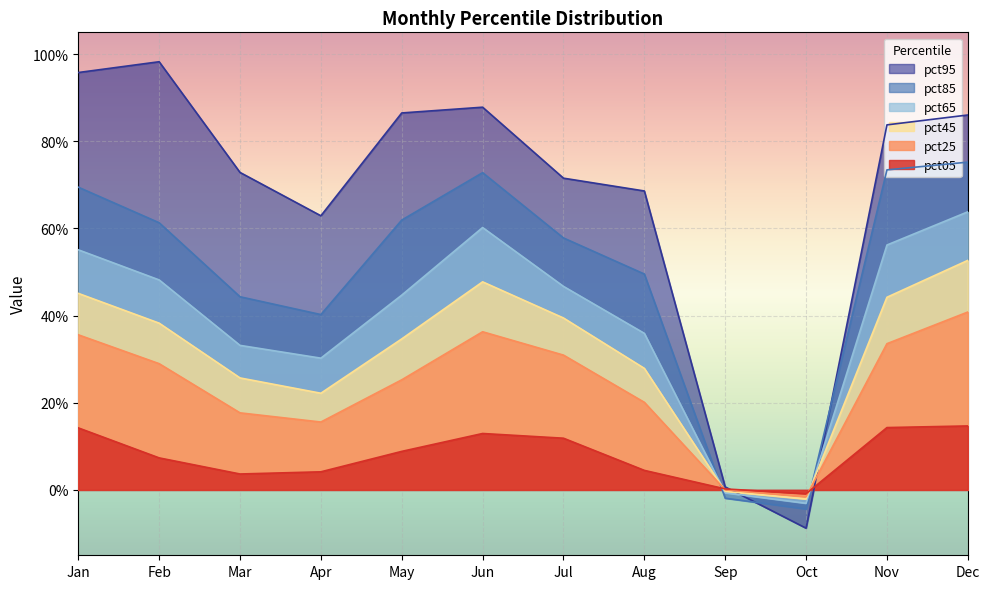

True or false: pct25 and pct85 cross at least once.

True